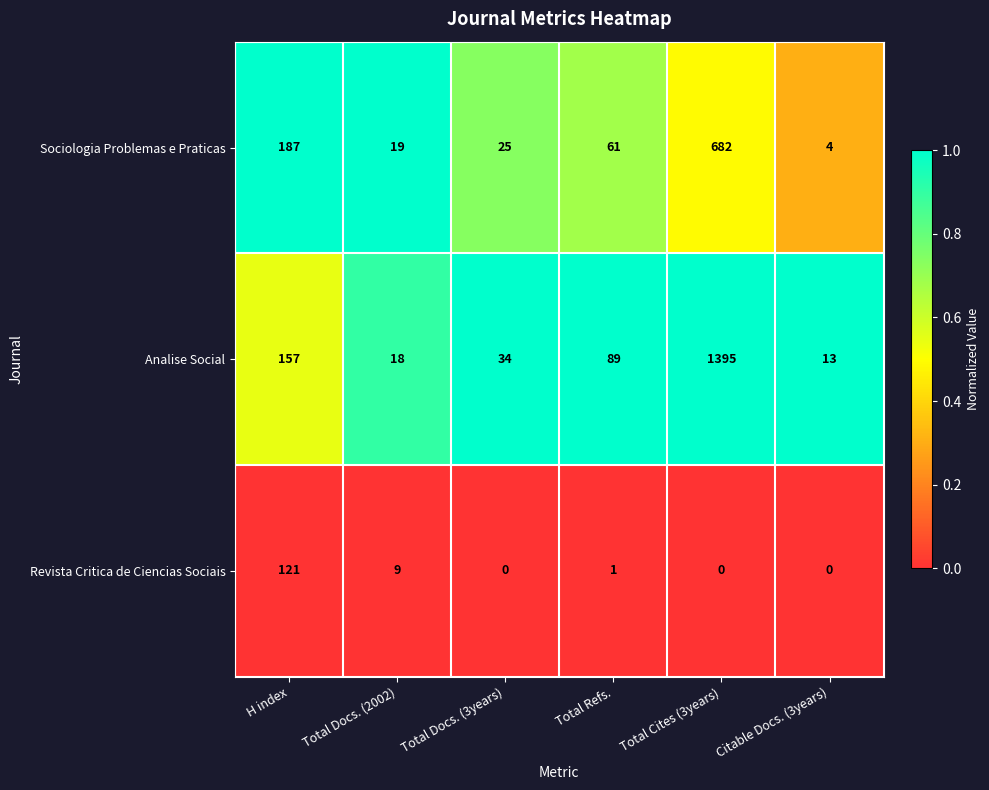

List the series in order of their peak value, lowest first.

Revista Critica de Ciencias Sociais, Sociologia Problemas e Praticas, Analise Social